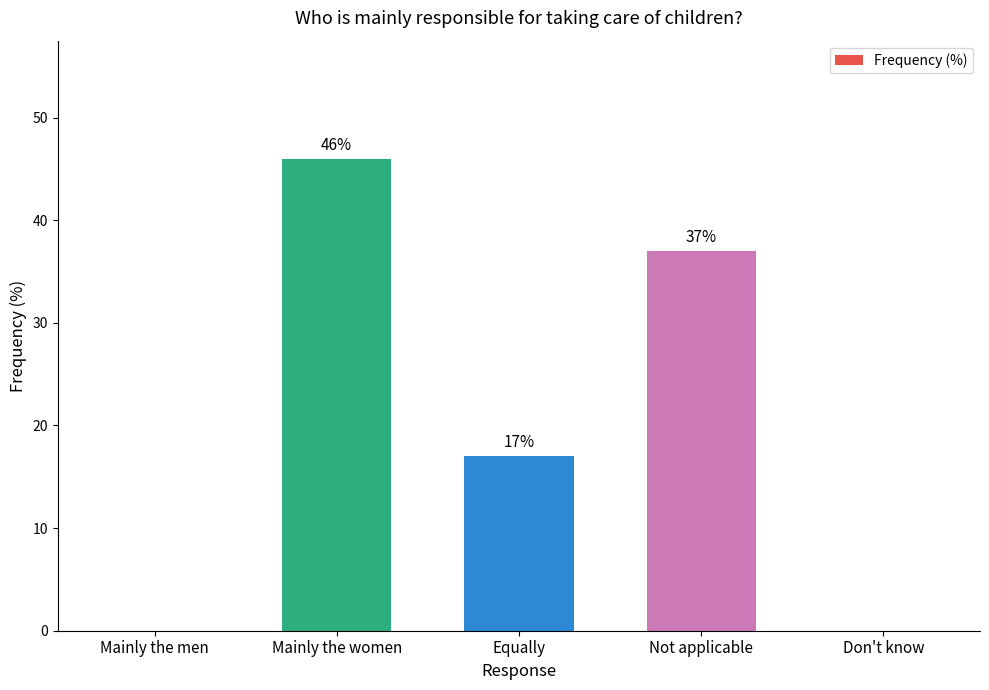

Read the value at Equally, to the nearest 10.

20